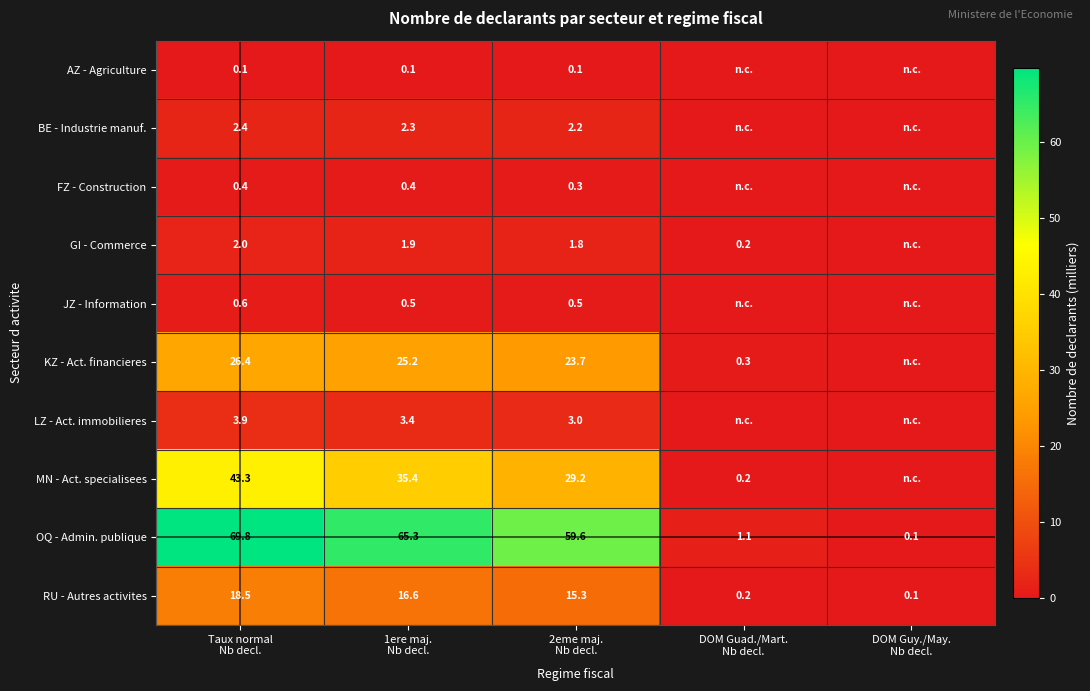

True or false: MN - Act. specialisees has a value of 62.2 at Taux normal Nb decl..

False